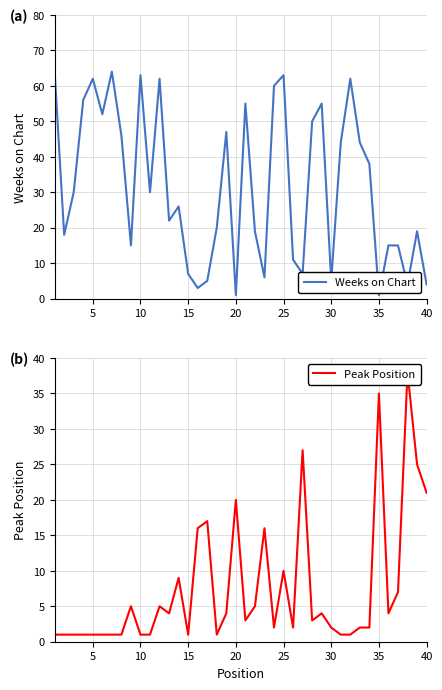

What is the maximum value for Weeks on Chart?

64